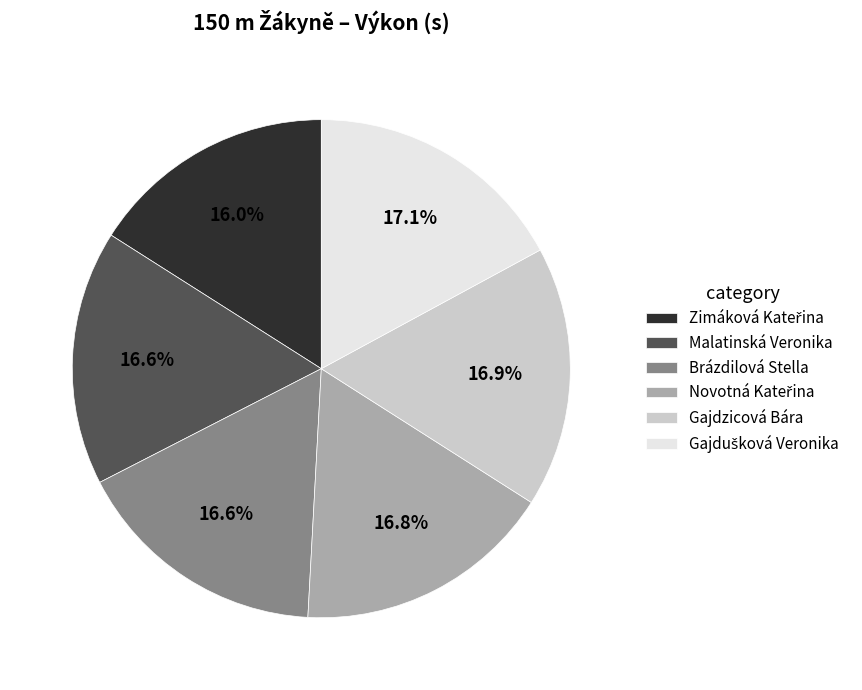

Is the sum of Brázdilová Stella and Malatinská Veronika greater than half?

No